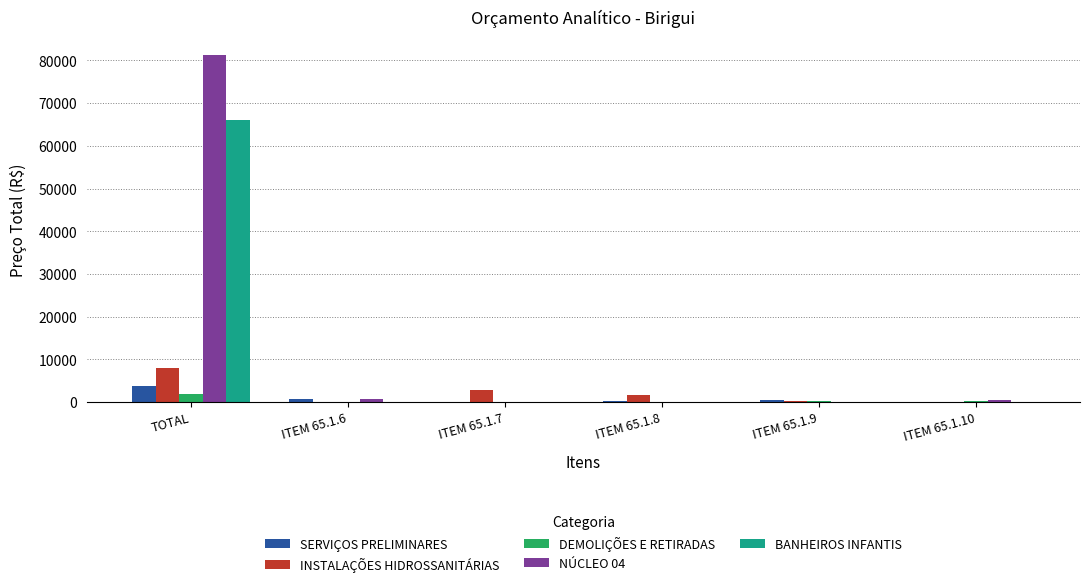

The INSTALAÇÕES HIDROSSANITÁRIAS series shows 1756.6 at ITEM 65.1.8. True or false?

True